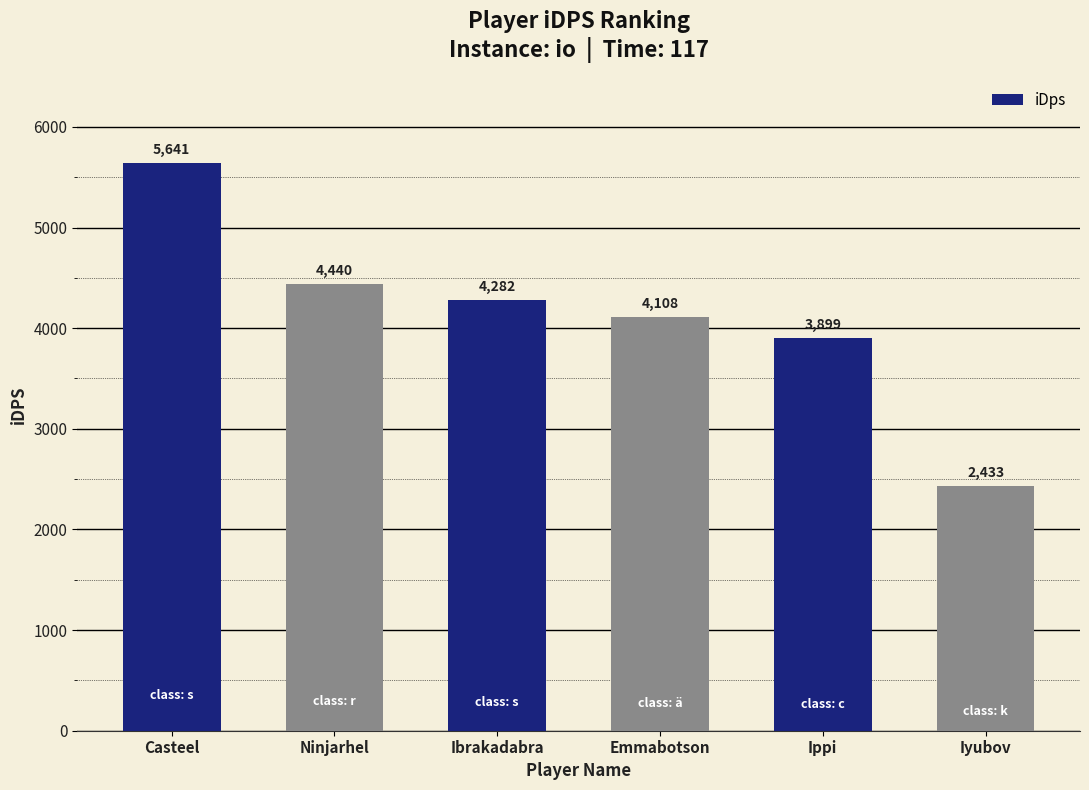

The chart shows a value of 1735.9 at Ippi. True or false?

False